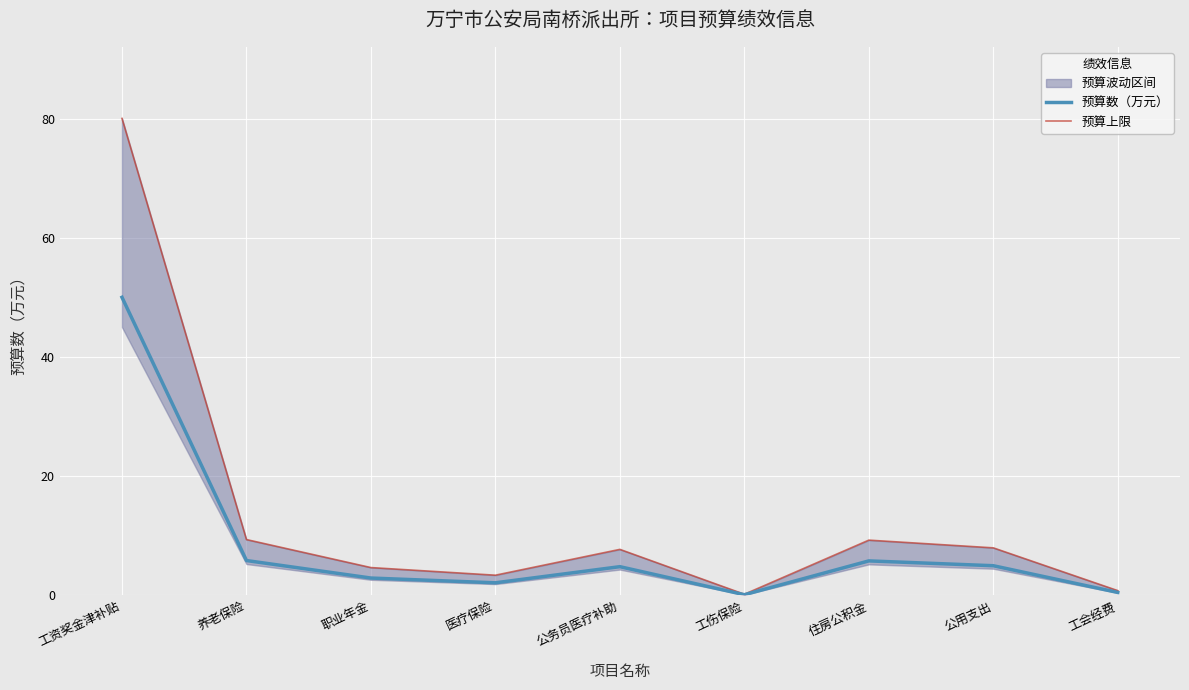

True or false: 预算上限 and 预算数（万元） intersect in this chart.

False